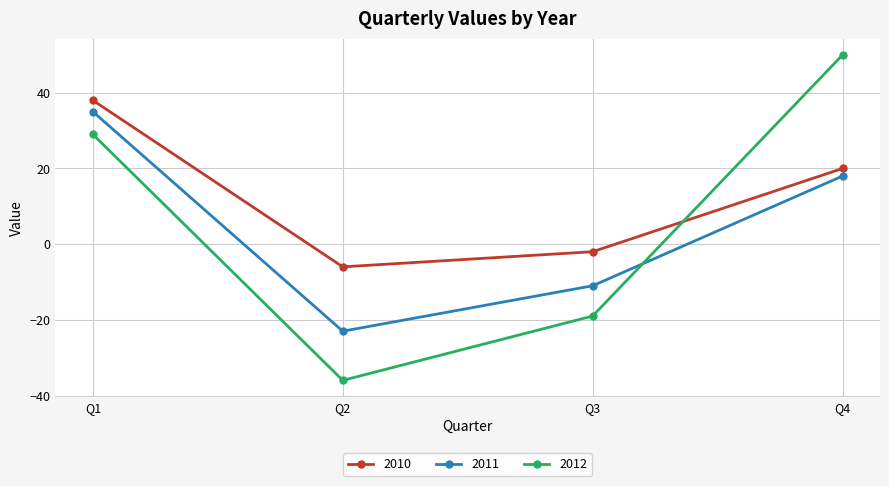

At which label does 2010 reach its minimum?

Q2